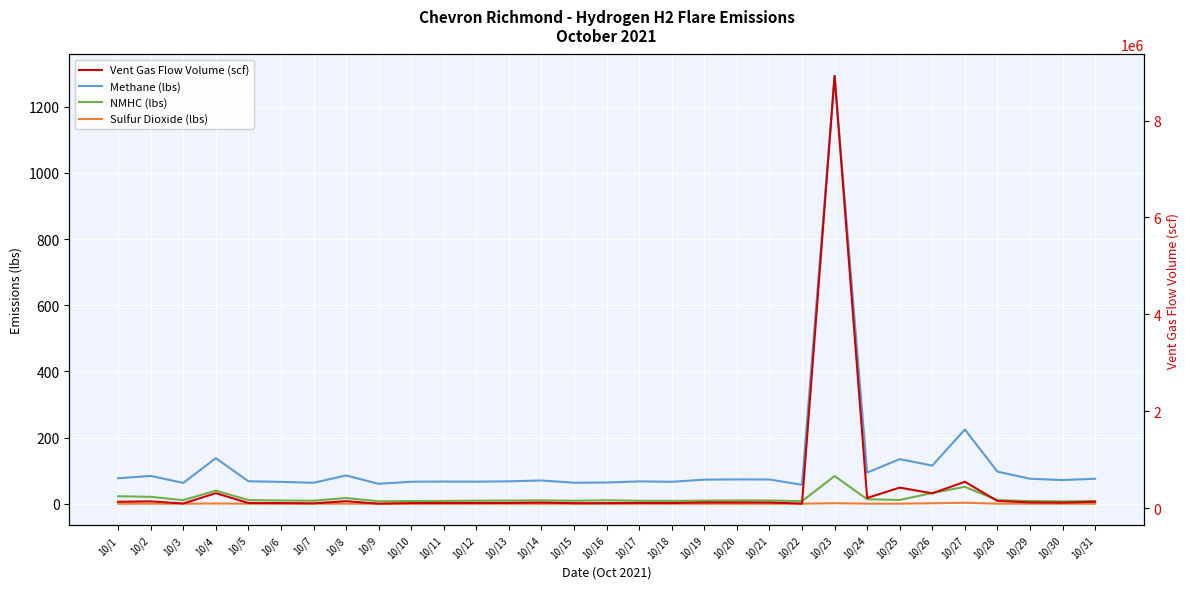

True or false: Sulfur Dioxide (lbs) and NMHC (lbs) cross at least once.

False